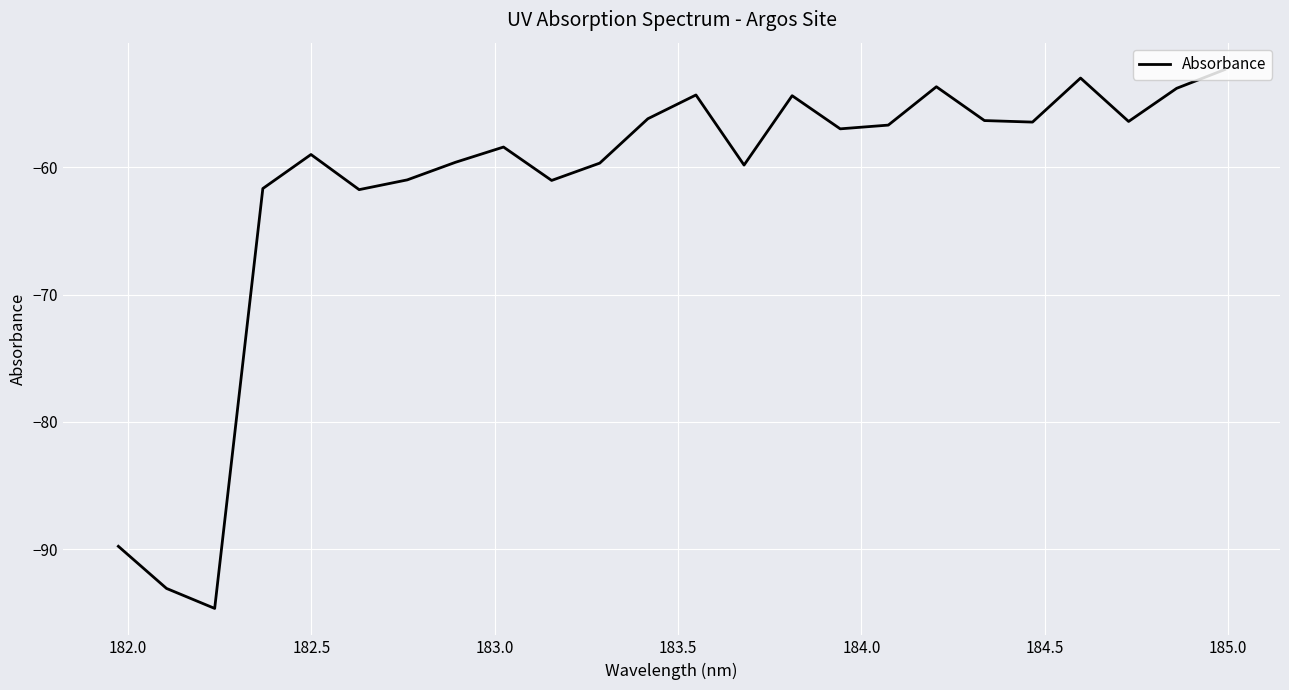

What is the minimum value shown in the chart?

-94.7